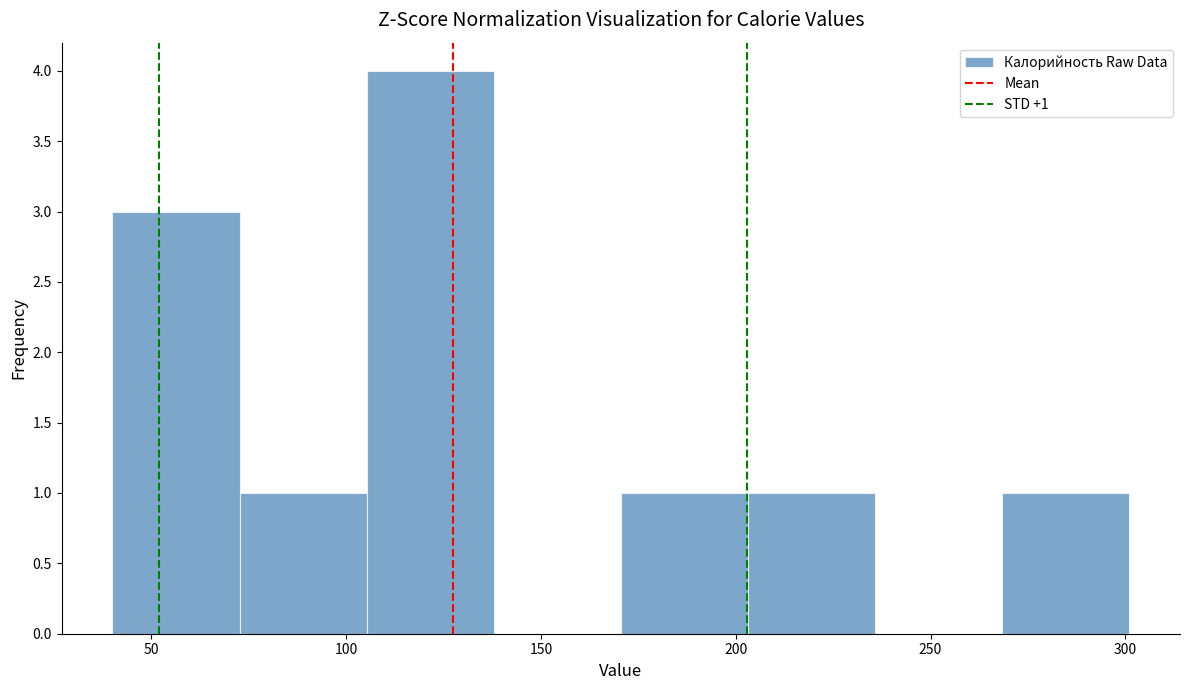

Which range on the x-axis has the tallest bar?

105 to 140